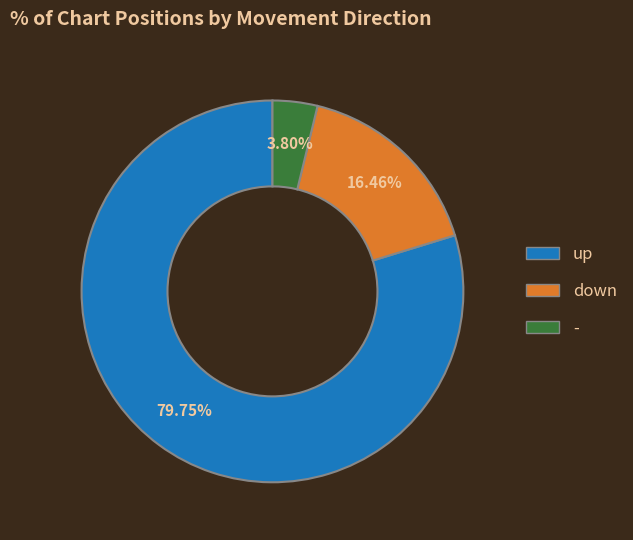

Which slice is the largest?

up